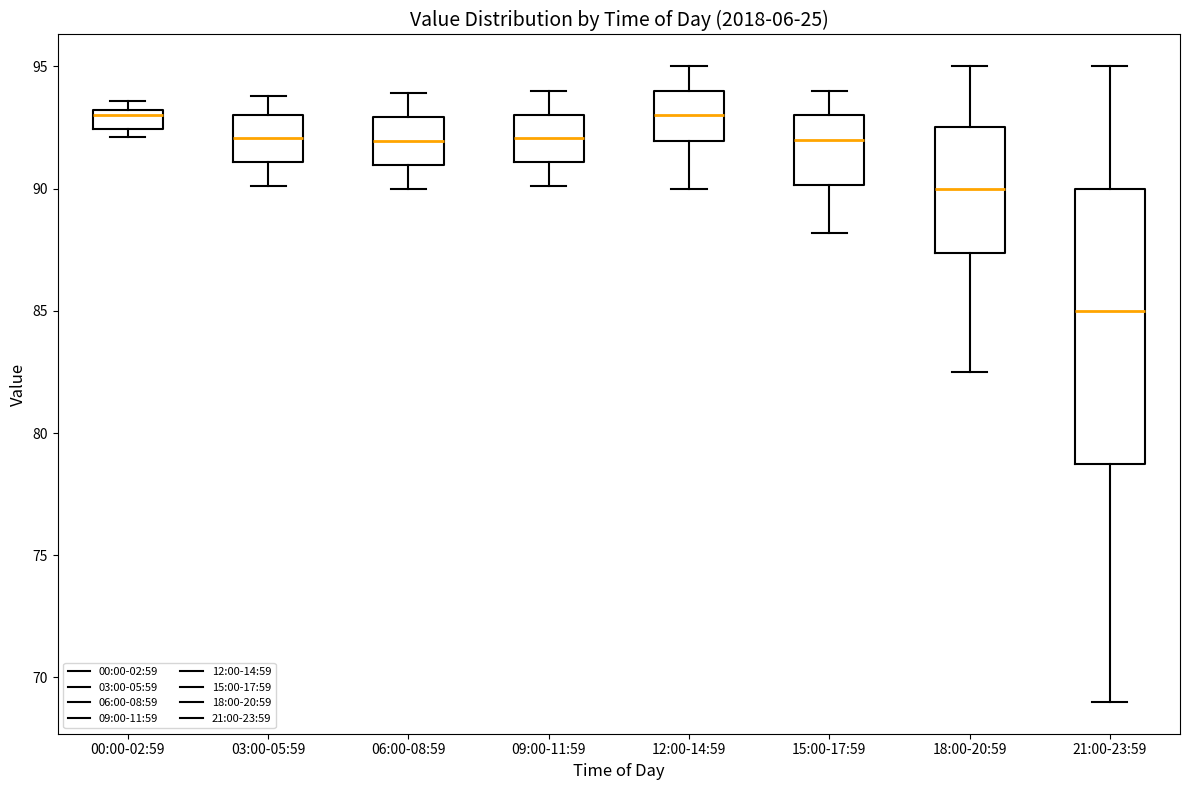

Where is the upper edge of the box for 00:00-02:59 on the y-axis? The values are not printed on the chart, so give them approximately, as read against the axis.

93.0